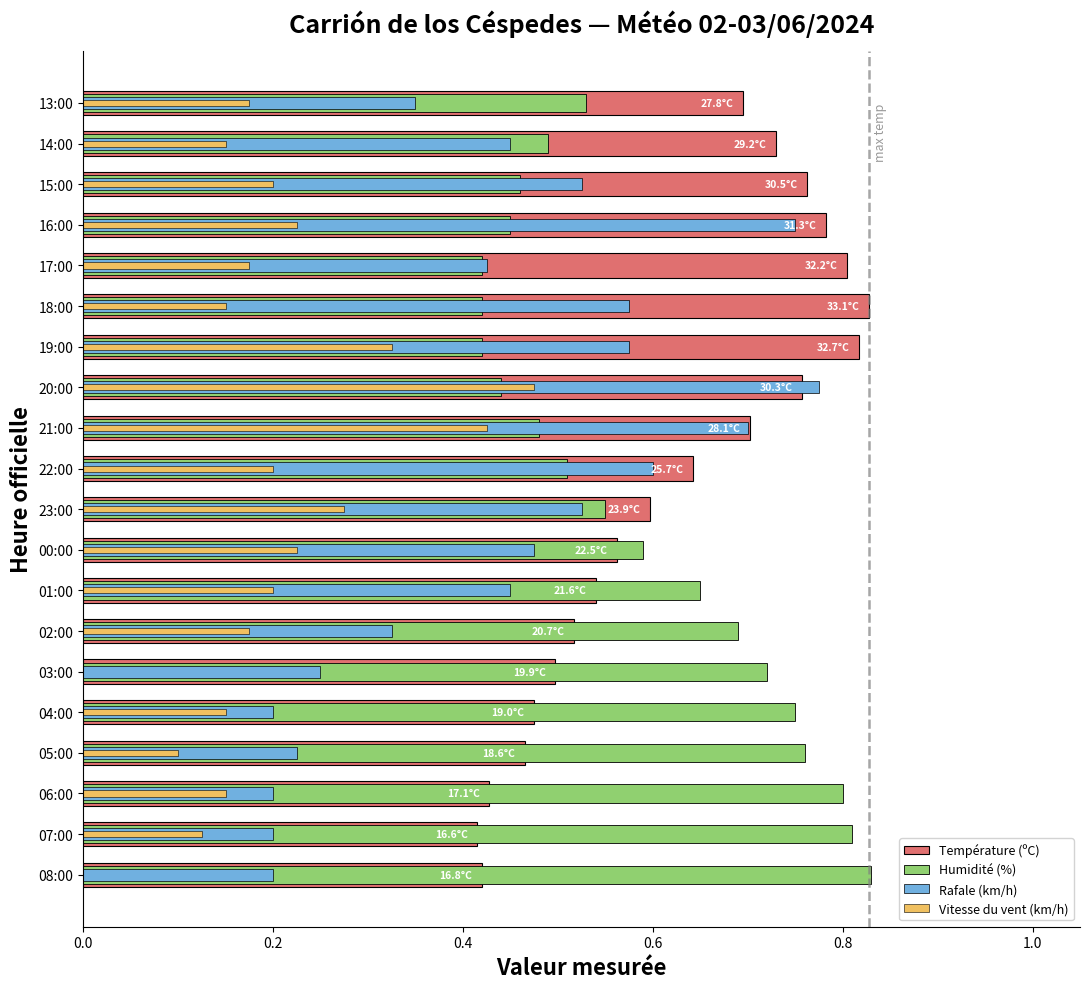

Reading left to right, transcribe all the data shown in this chart.

Température (ºC): 0.4	0.4	0.4	0.5	0.5	0.5	0.5	0.5	0.6	0.6	0.6	0.7	0.8	0.8	0.8	0.8	0.8	0.8	0.7	0.7
Humidité (%): 0.8	0.8	0.8	0.8	0.8	0.7	0.7	0.7	0.6	0.6	0.5	0.5	0.4	0.4	0.4	0.4	0.5	0.5	0.5	0.5
Rafale (km/h): 0.2	0.2	0.2	0.2	0.2	0.2	0.3	0.5	0.5	0.5	0.6	0.7	0.8	0.6	0.6	0.4	0.8	0.5	0.5	0.3
Vitesse du vent (km/h): 0.0	0.1	0.1	0.1	0.1	0.0	0.2	0.2	0.2	0.3	0.2	0.4	0.5	0.3	0.1	0.2	0.2	0.2	0.1	0.2